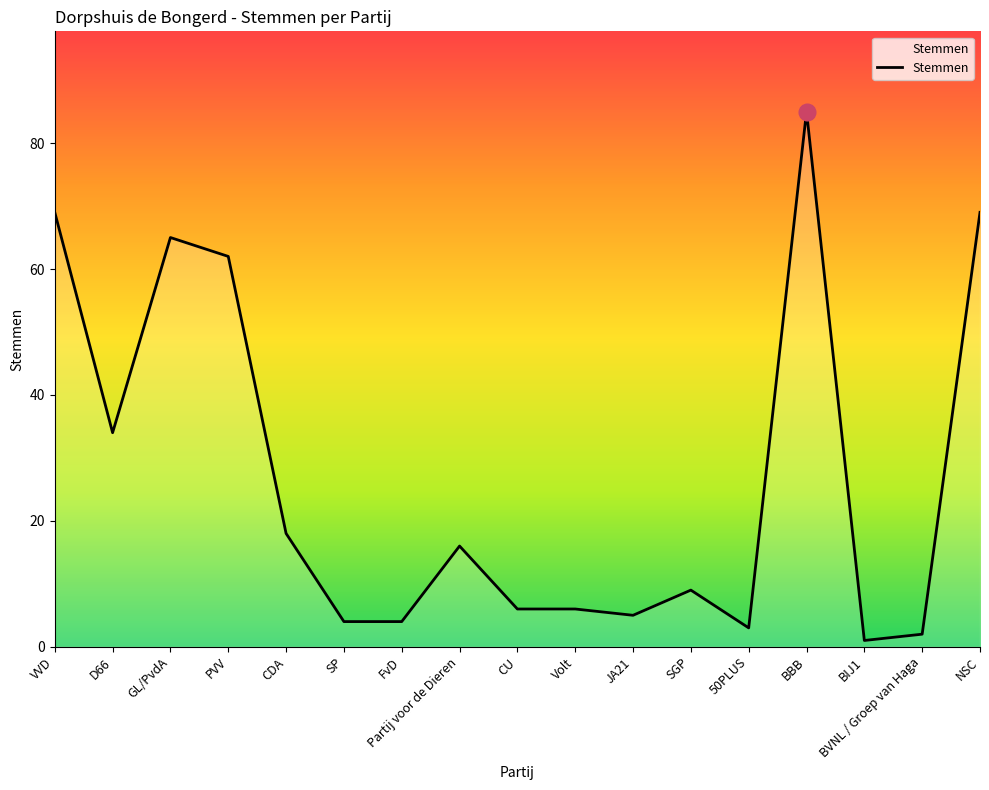

What is the change in value from GL/PvdA to JA21?

-60